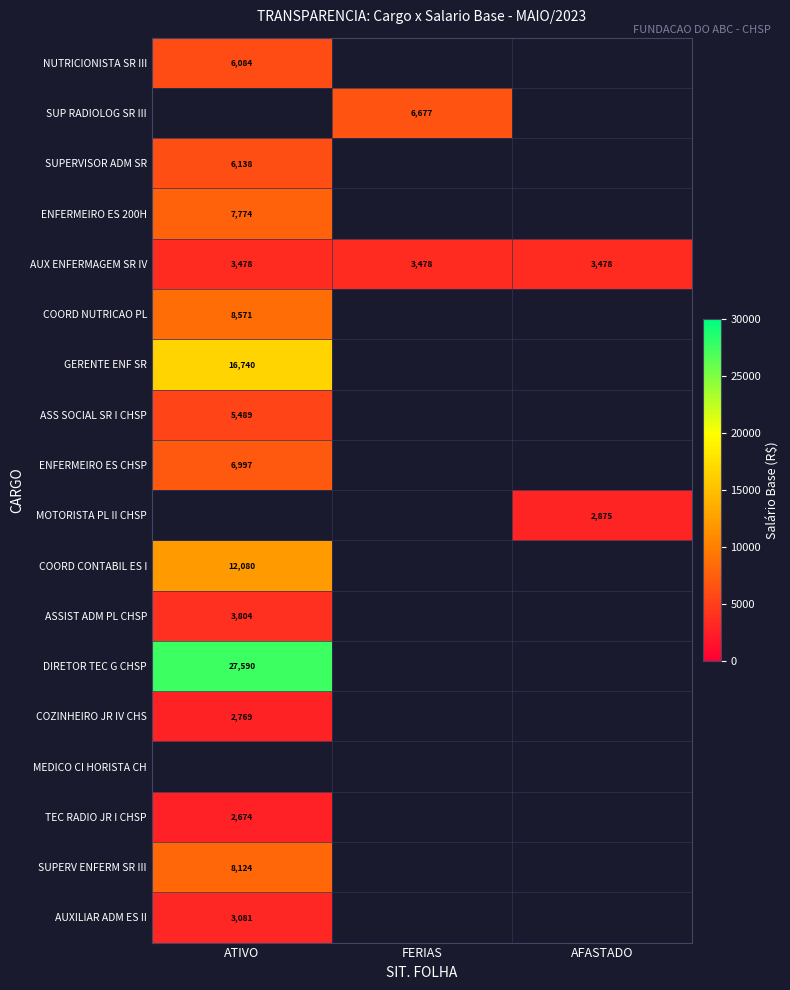

At how many categories does at least one series exceed 26299?

1